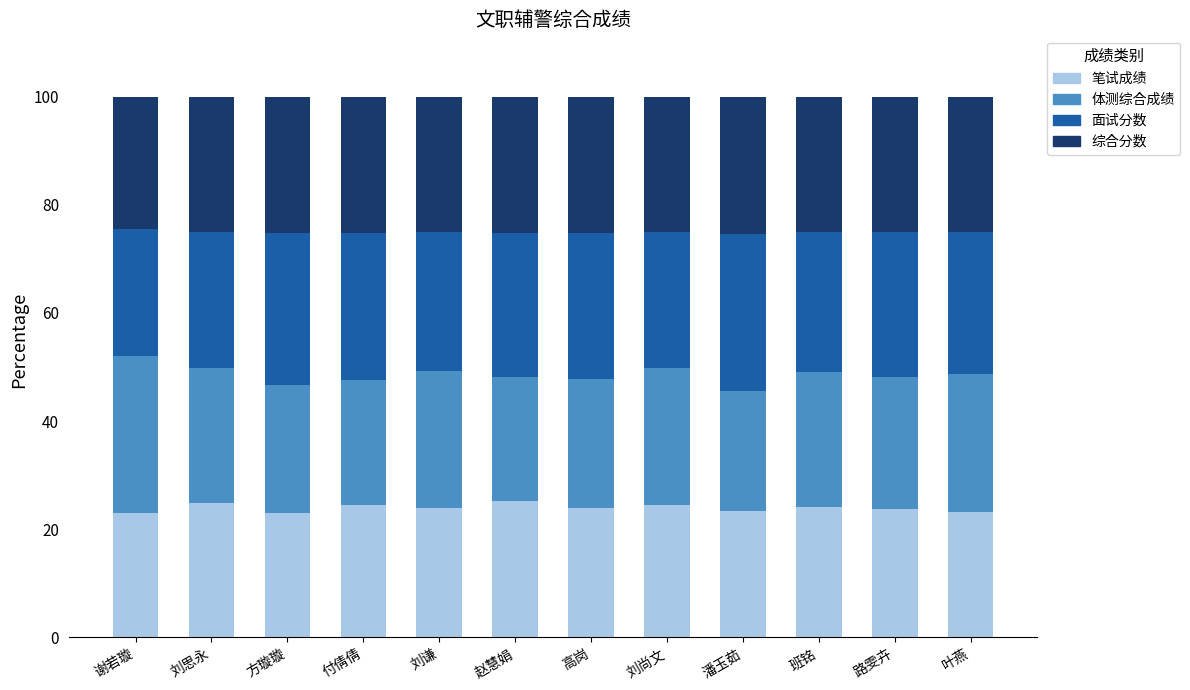

True or false: 笔试成绩 has a value of 12.0 at 刘尚文.

False